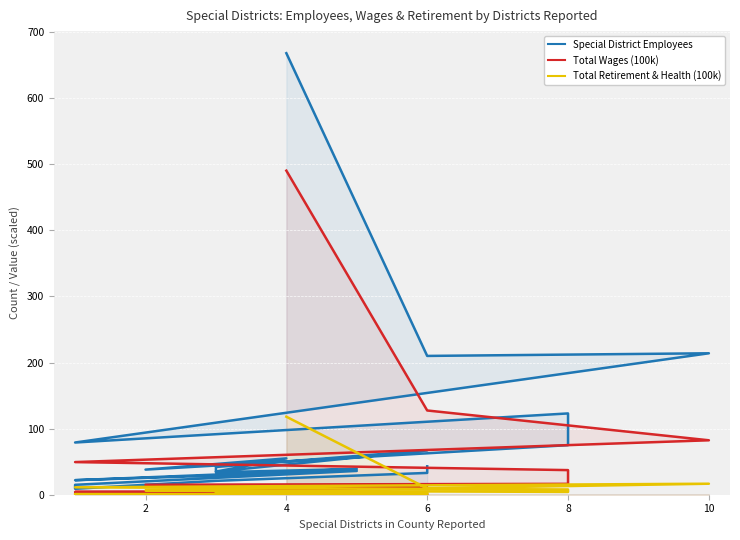

How many lines are shown in the chart?

3